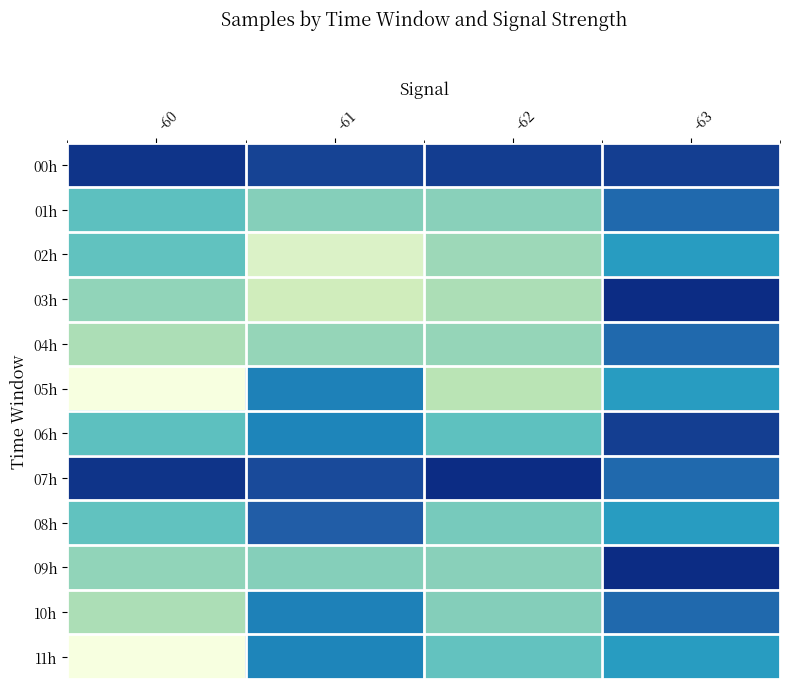

Count the number of data series in this chart.

12